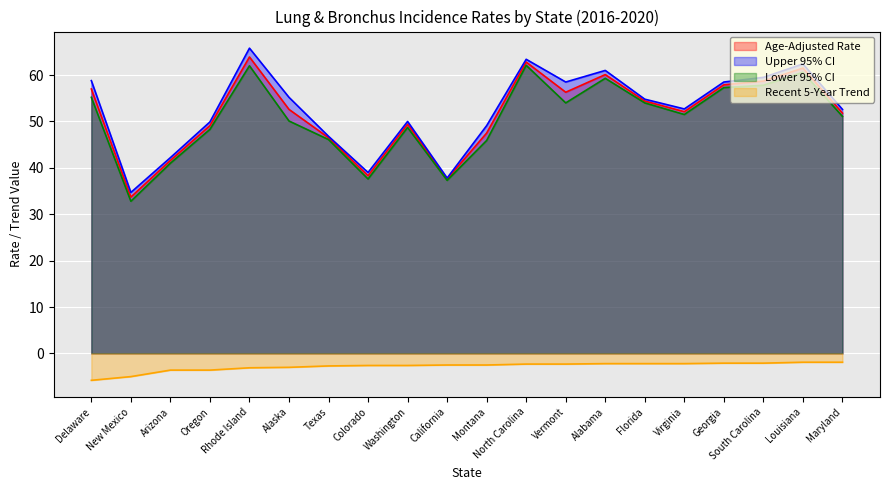

Rank the categories by Recent 5-Year Trend value from highest to lowest.

Louisiana, Maryland, Georgia, South Carolina, Alabama, Florida, Virginia, North Carolina, Vermont, California, Montana, Colorado, Washington, Texas, Alaska, Rhode Island, Arizona, Oregon, New Mexico, Delaware